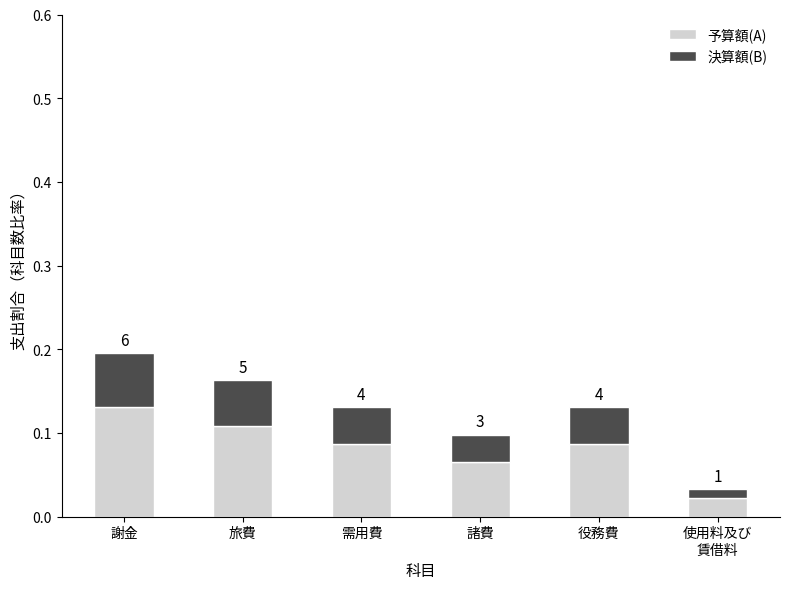

What are all the series names shown in the legend?

予算額(A), 決算額(B)